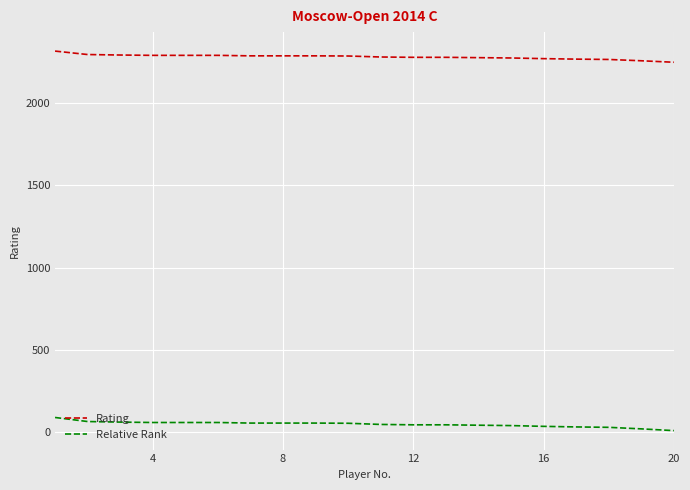

Which series has the largest total across all categories?

Rating